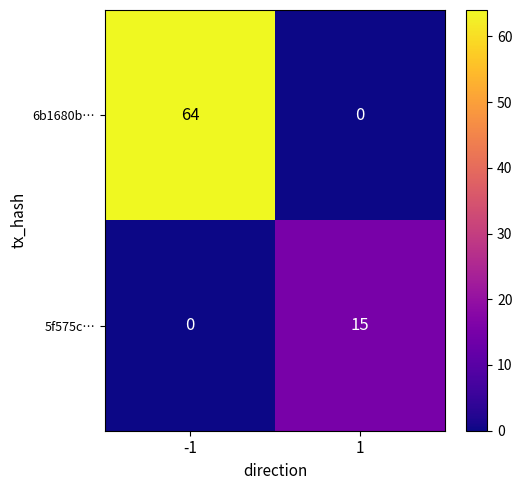

Count the number of categories in the chart.

2